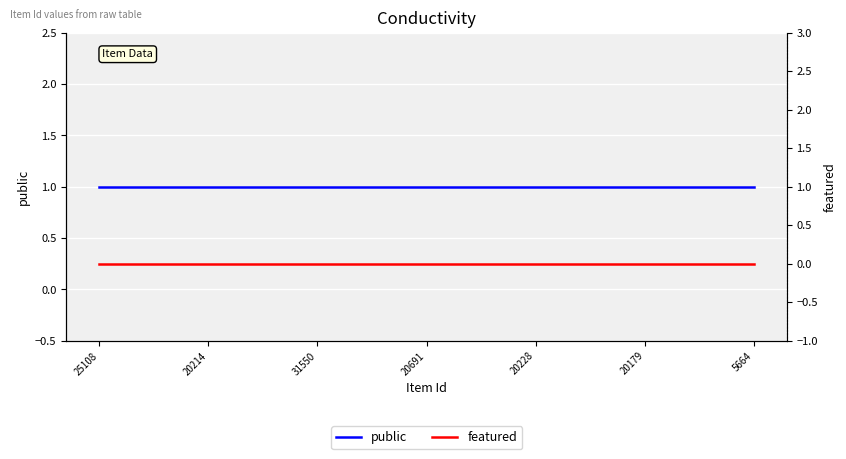

The value of public at 25108 is 1. True or false?

False